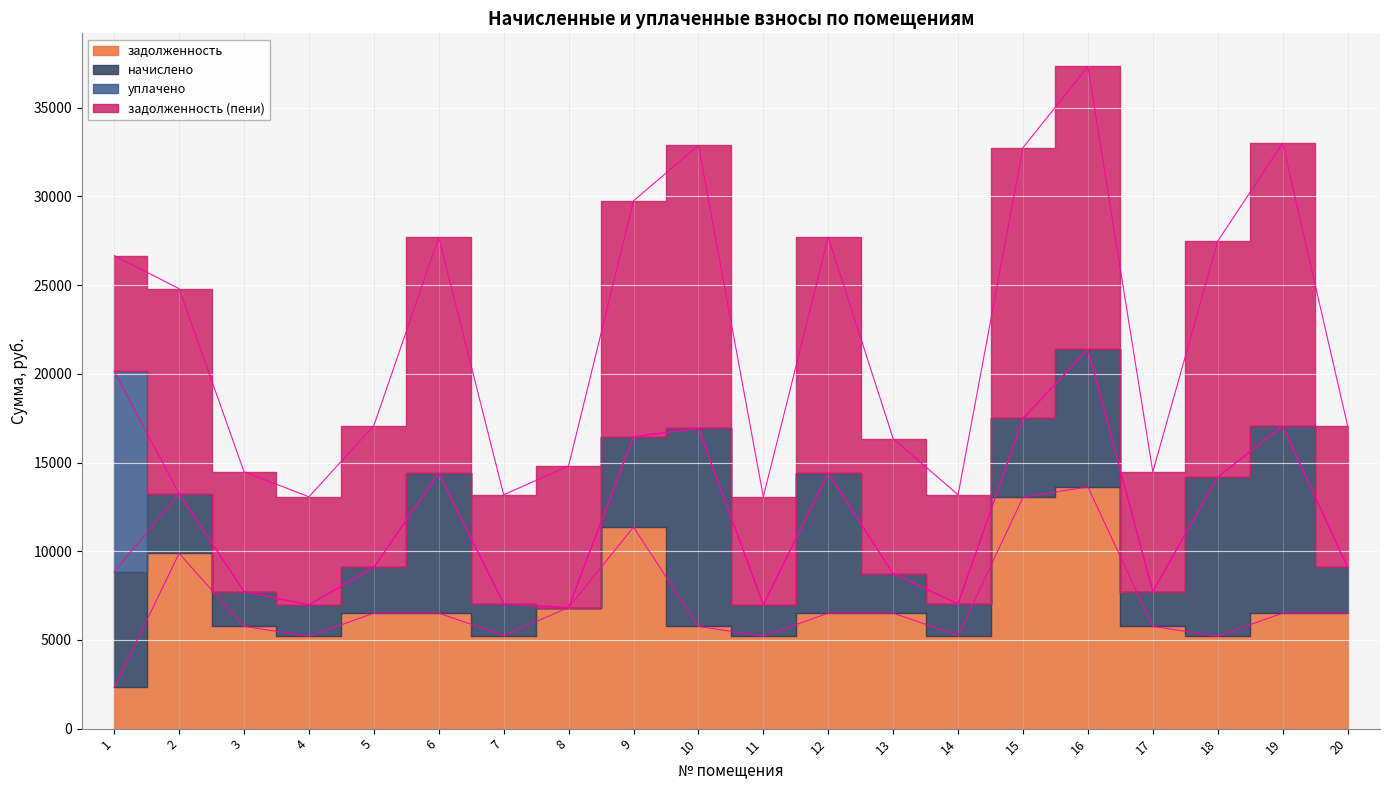

What are all the series names shown in the legend?

задолженность, начислено, уплачено, задолженность (пени)